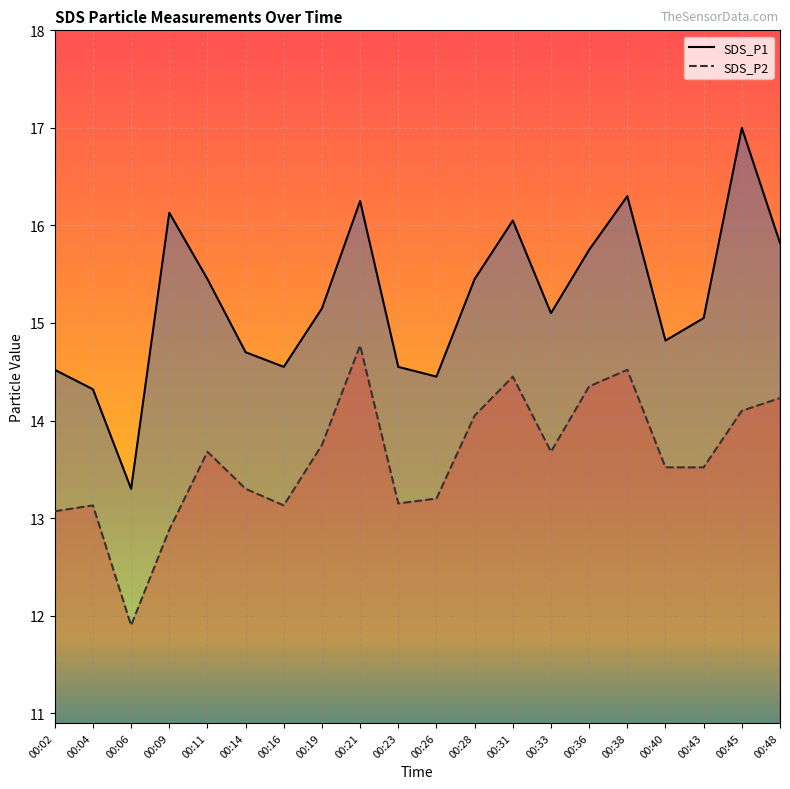

True or false: SDS_P2 and SDS_P1 cross at least once.

False